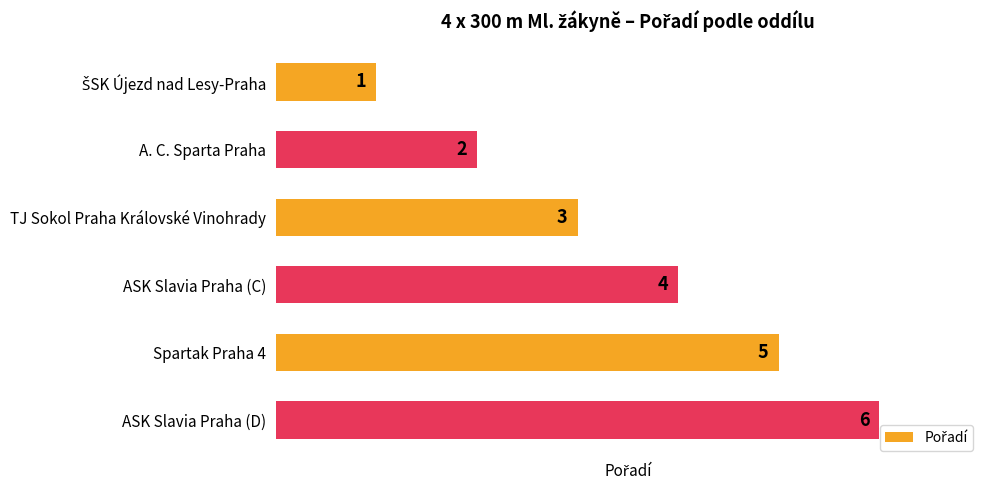

Are the bars horizontal?

Yes